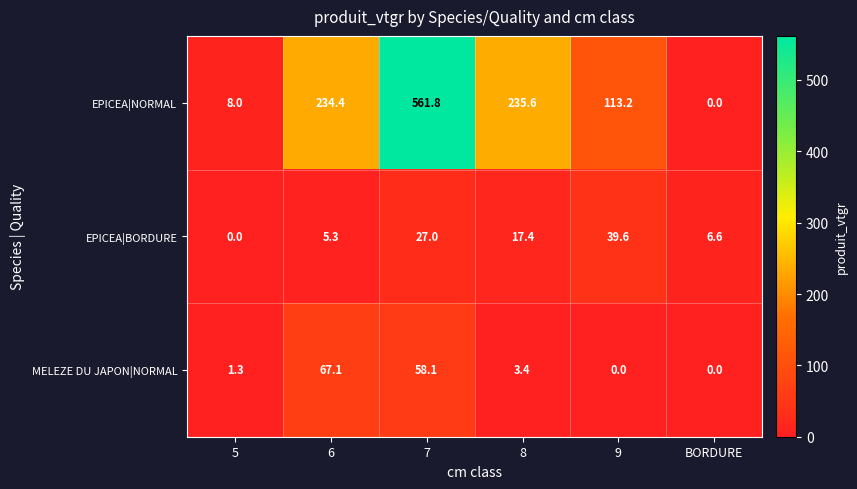

Where does the EPICEA|NORMAL series first go above 234?

6